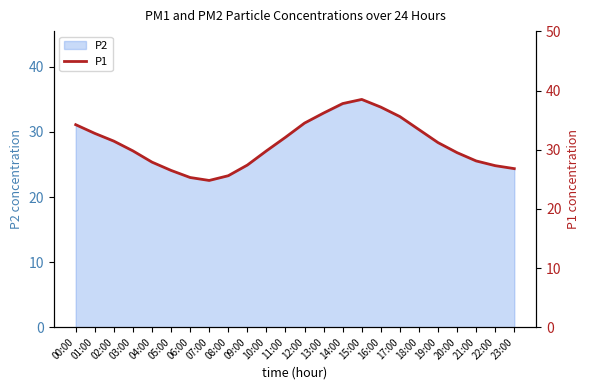

What is the sum of all values?

743.7